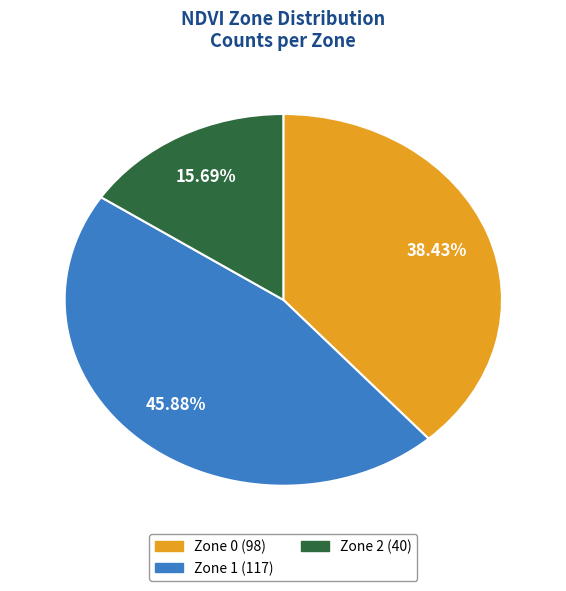

Between Zone 1 and Zone 0, which is larger?

Zone 1